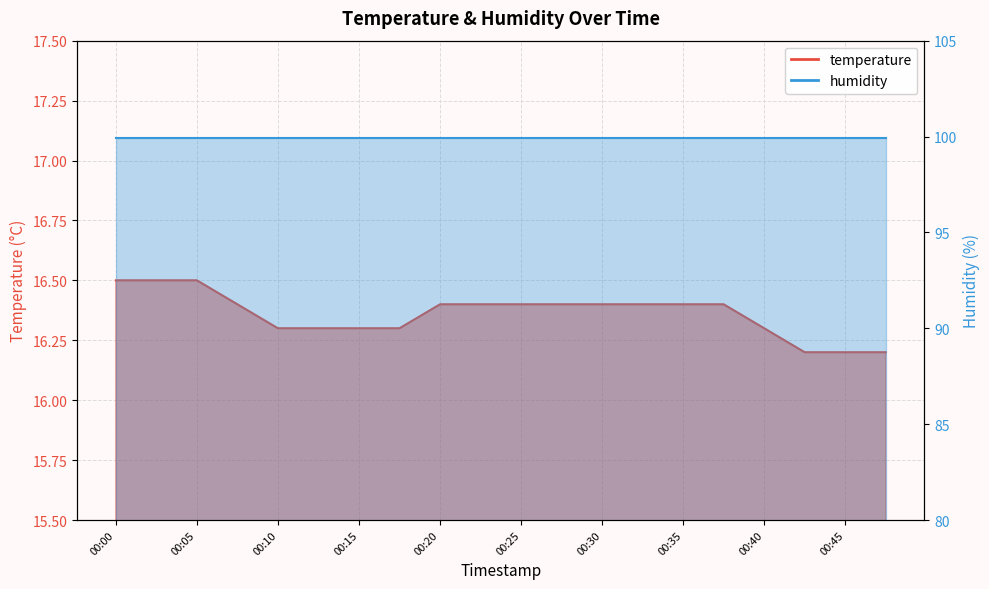

What is the difference between the maximum and minimum values?

0.3